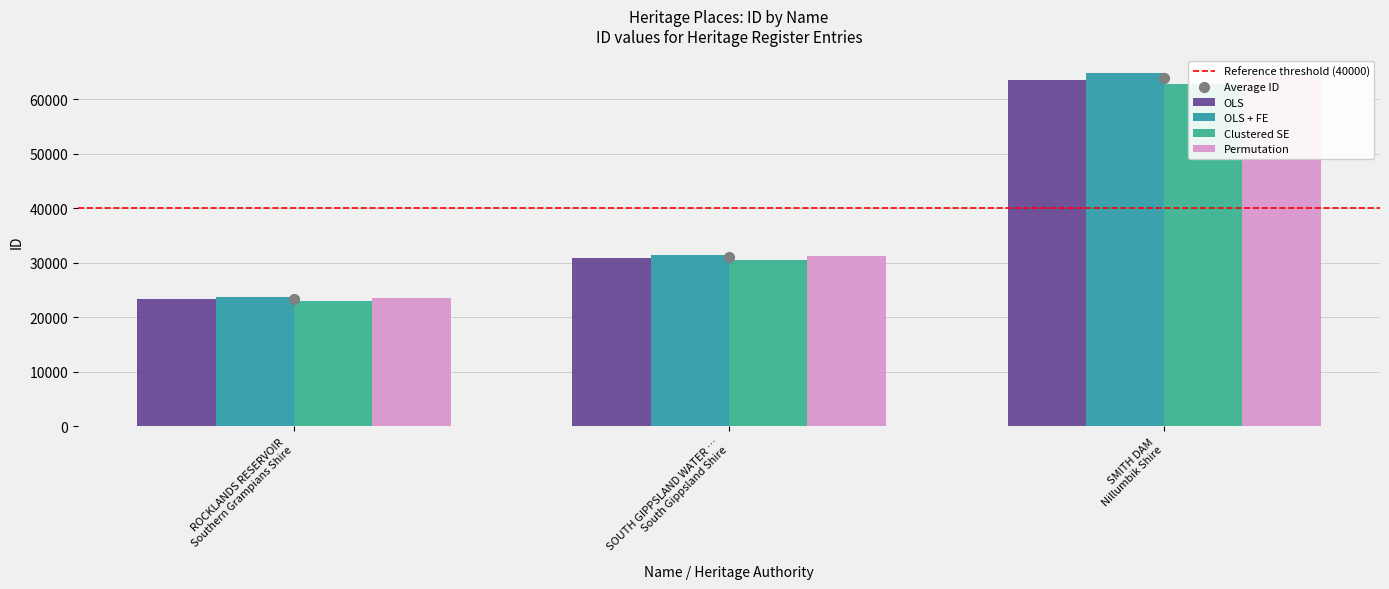

What is the change in value from SOUTH GIPPSLAND WATER … South Gippsland Shire to SMITH DAM Nillumbik Shire?

+32906.4